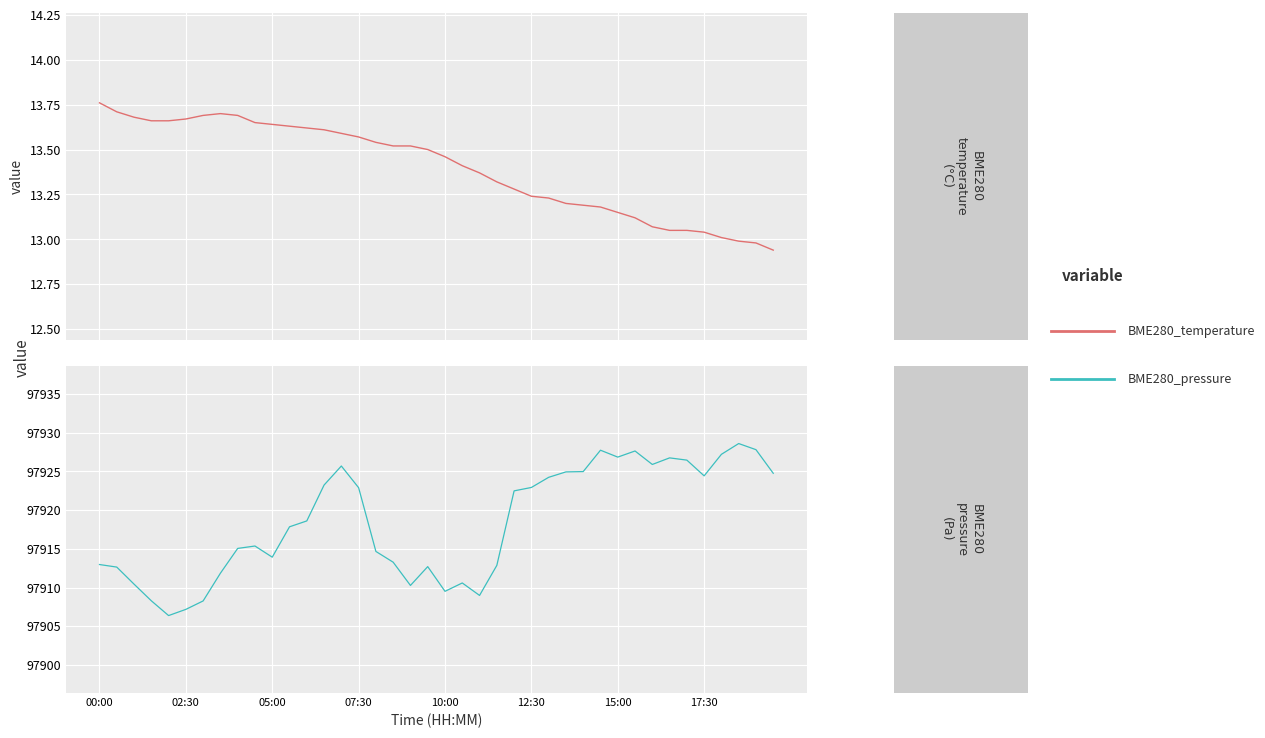

Is it true that BME280_pressure equals 97924.4 at 17:30?

True